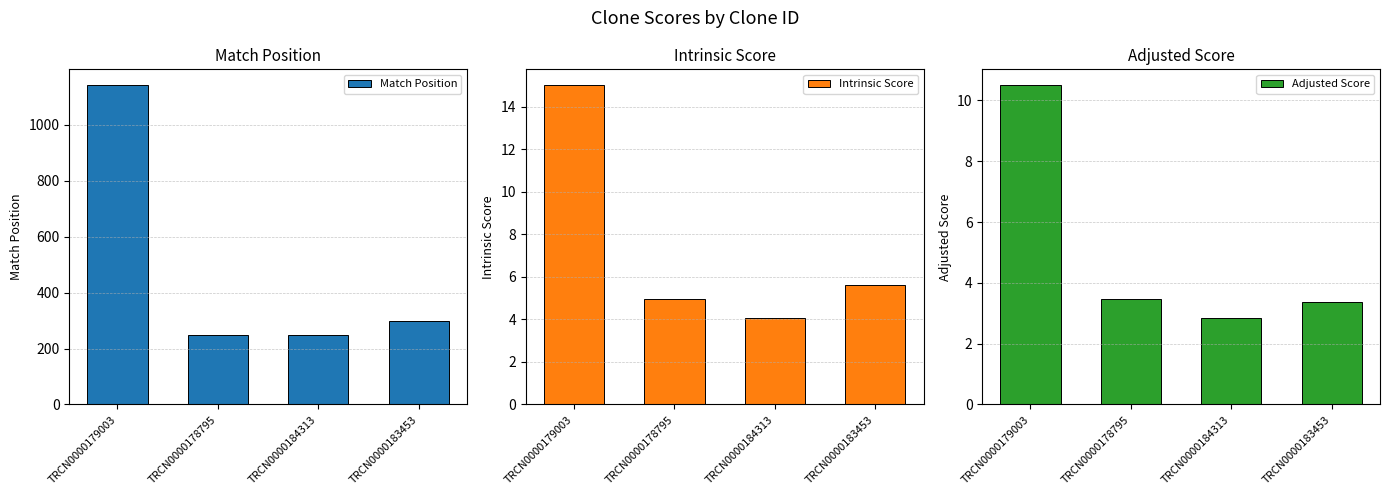

What is the maximum value shown in the chart?

1142.0